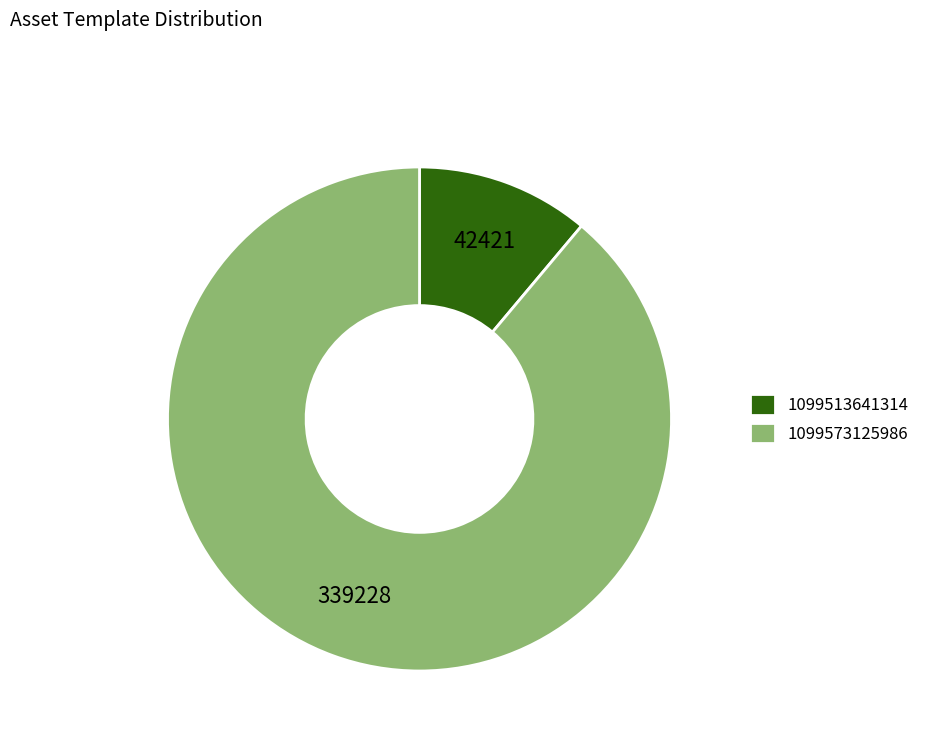

Is it true that 1099513641314 is 5% of the pie?

False